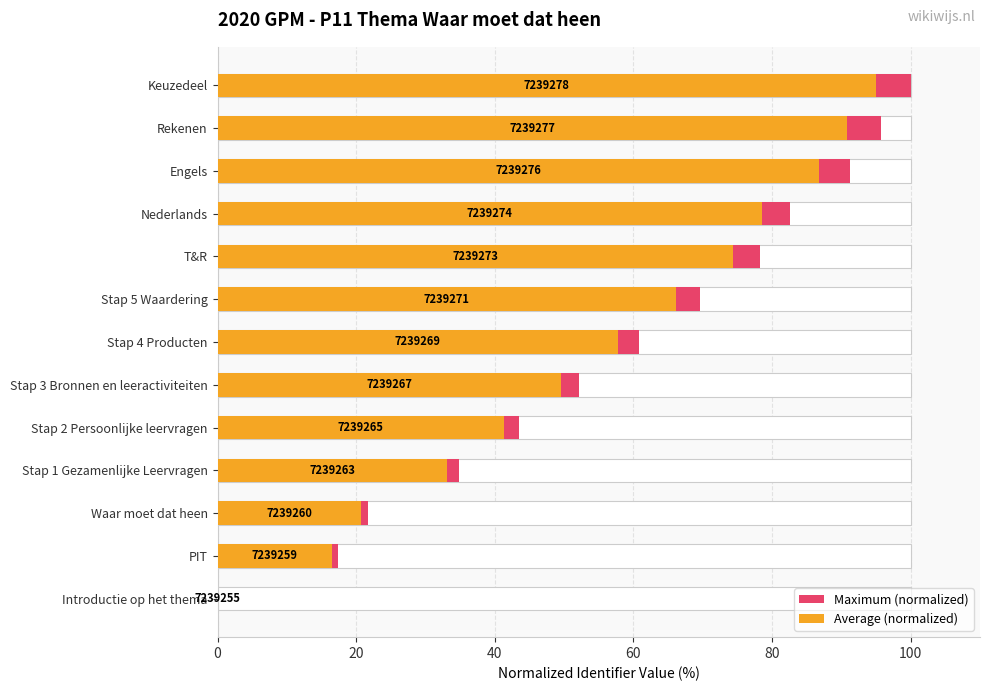

Is the value of Maximum (normalized) at 0 greater than the value of Average (normalized) at 120?

No